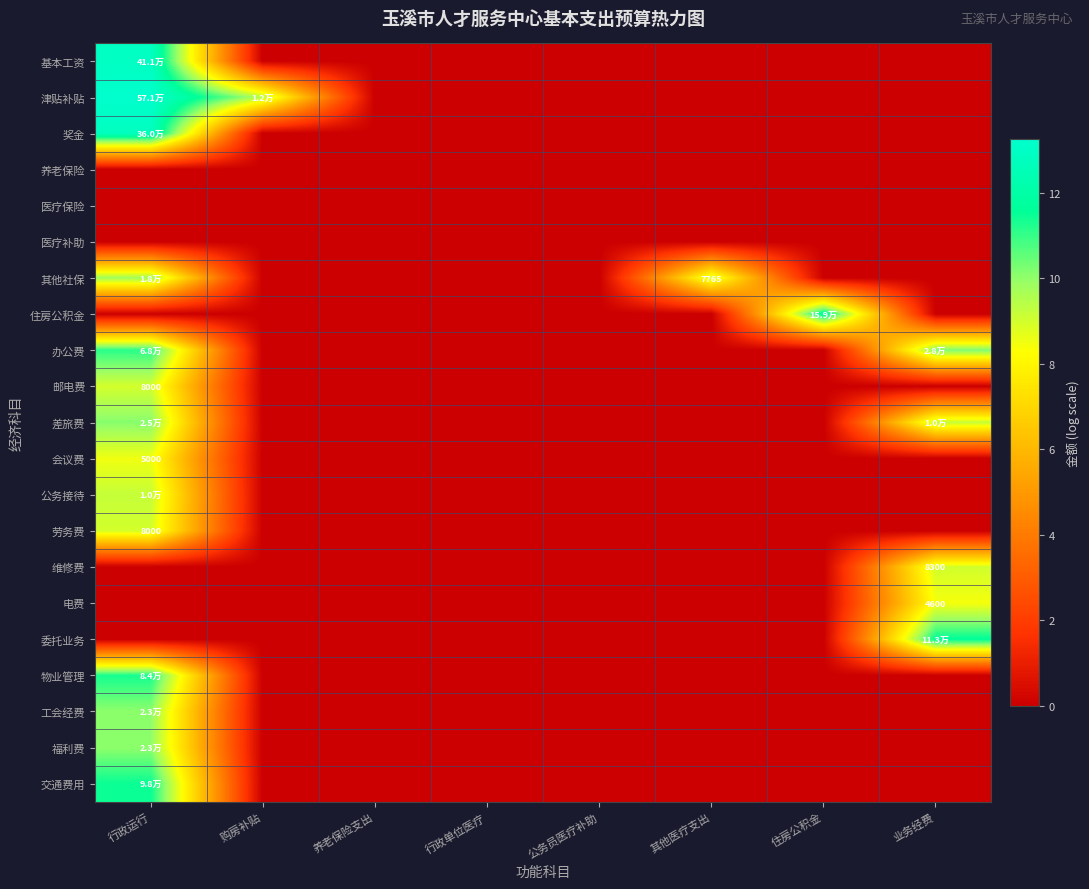

What is the difference between the highest and lowest values at 行政运行?

13.3